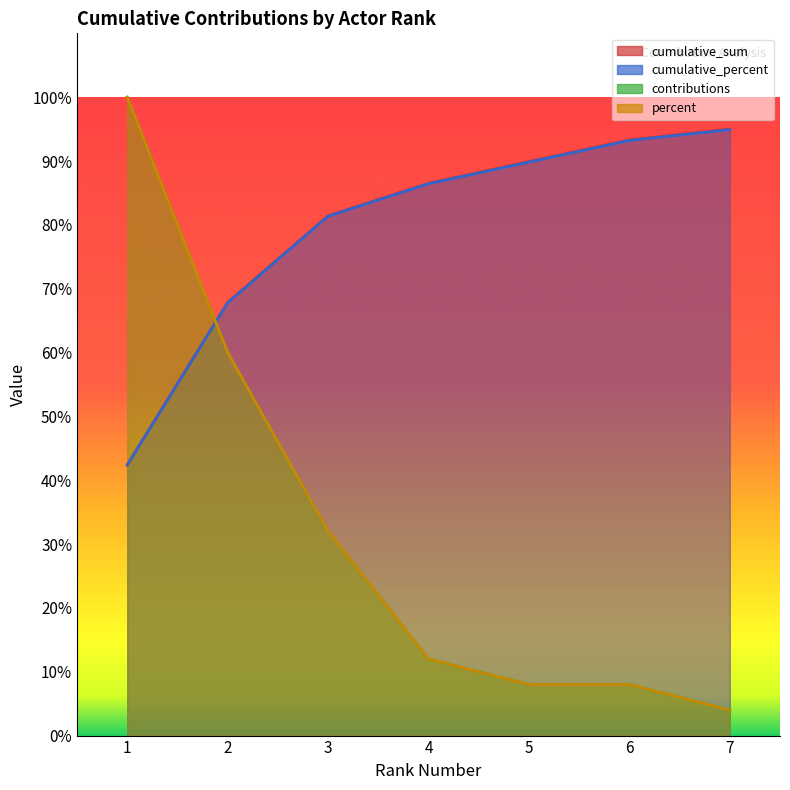

Rank the series by their maximum value, from lowest to highest.

cumulative_percent, cumulative_sum, contributions, percent